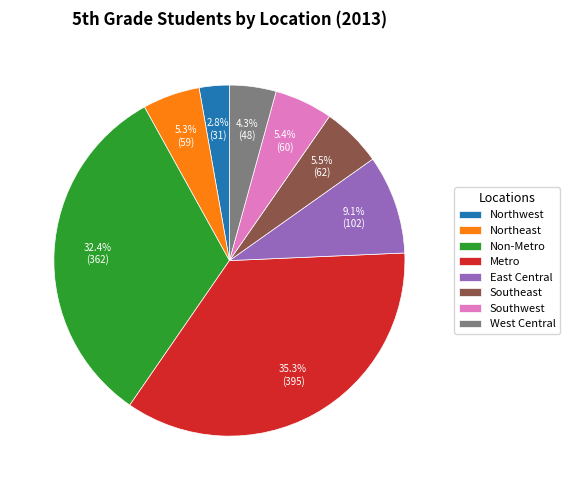

The Non-Metro slice represents 32% of the pie. True or false?

True